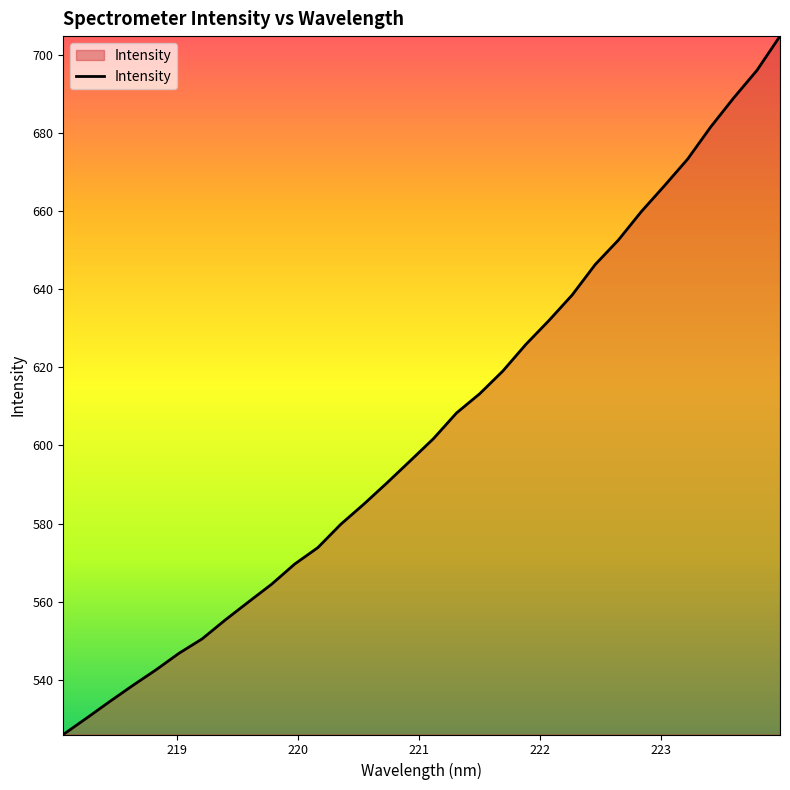

What is the difference between the maximum and minimum values?

178.7